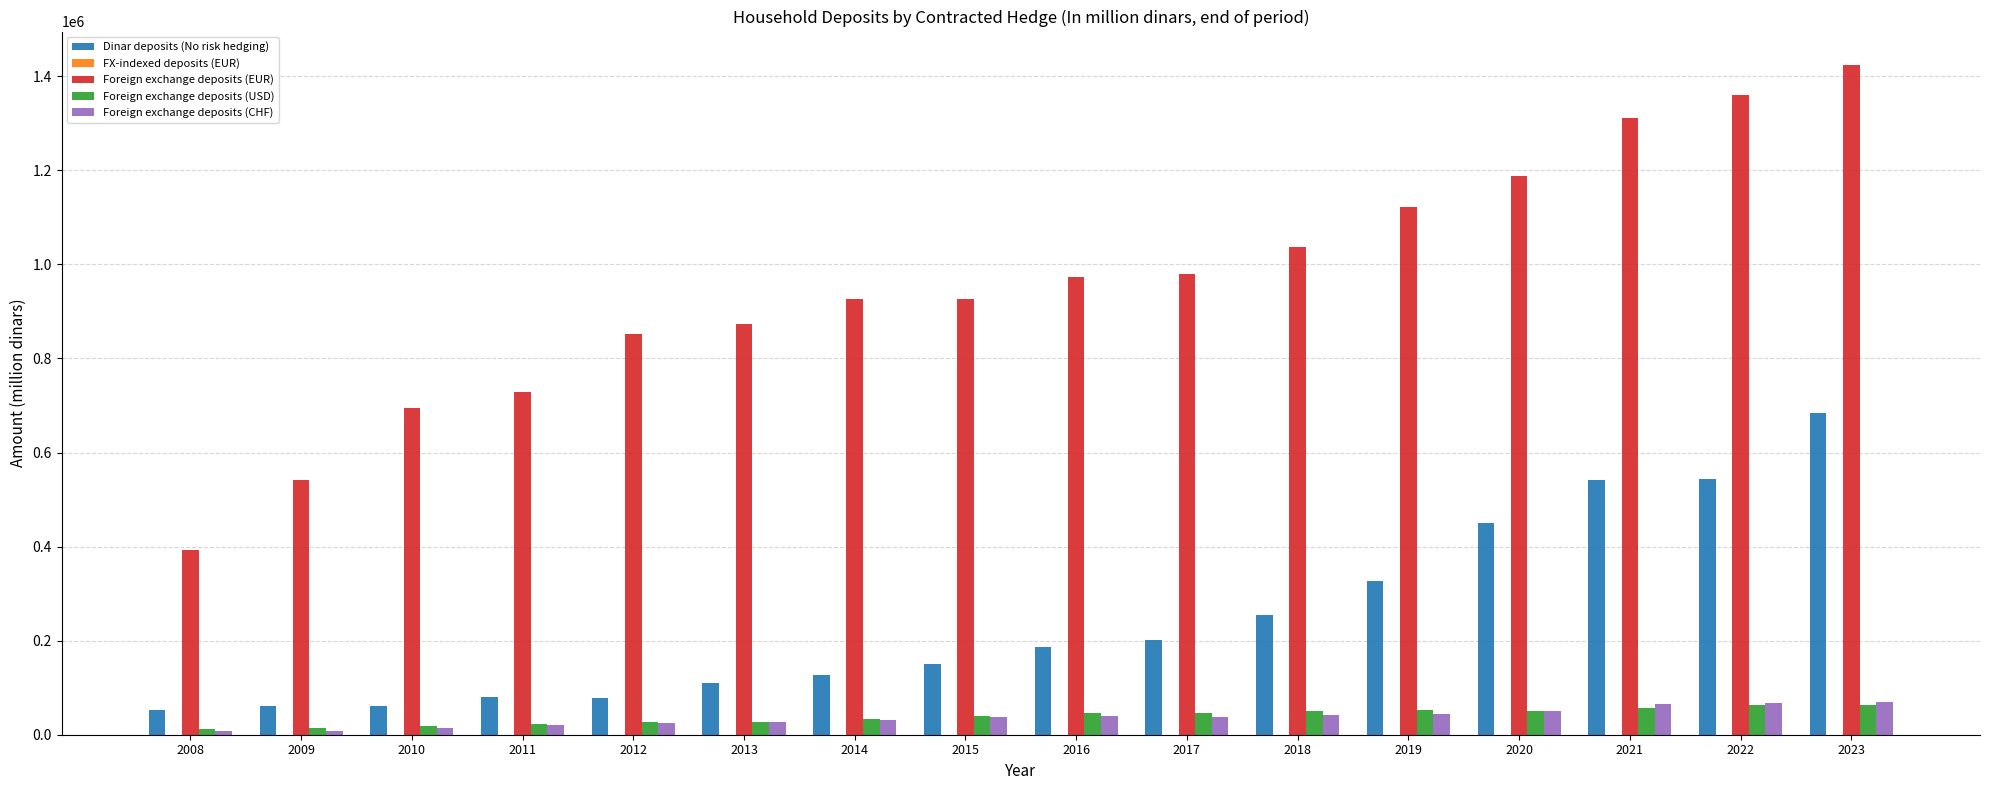

What is the maximum value shown in the chart?

1423964.9